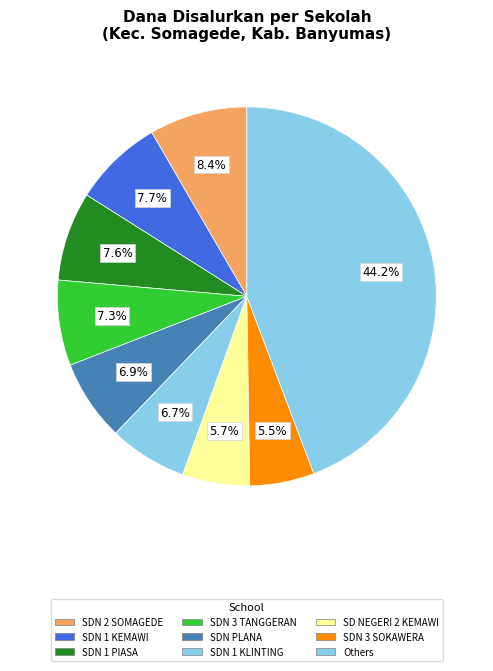

How many slices are in this pie chart?

9